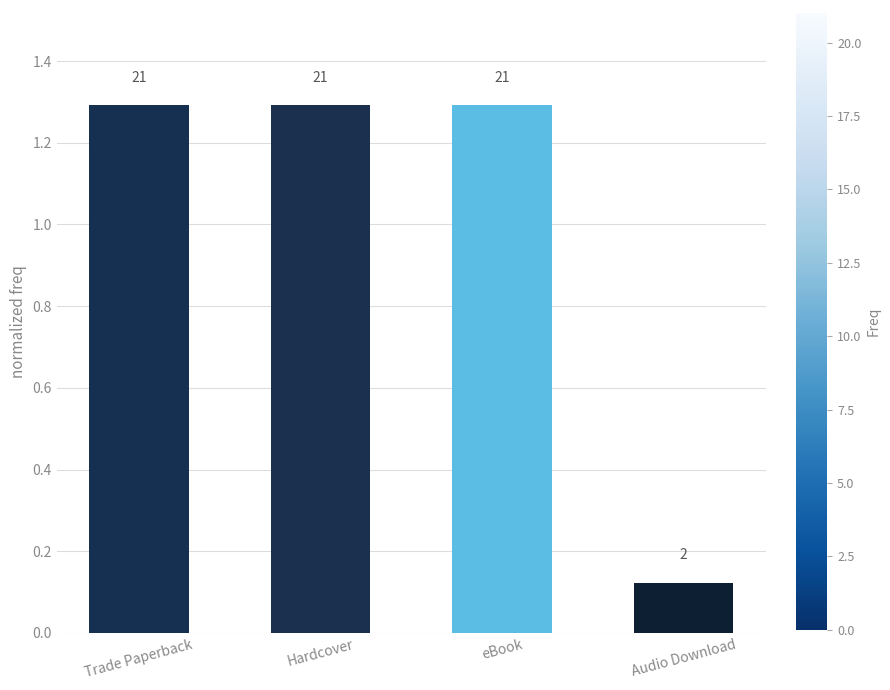

The value at eBook is 1.3. True or false?

True